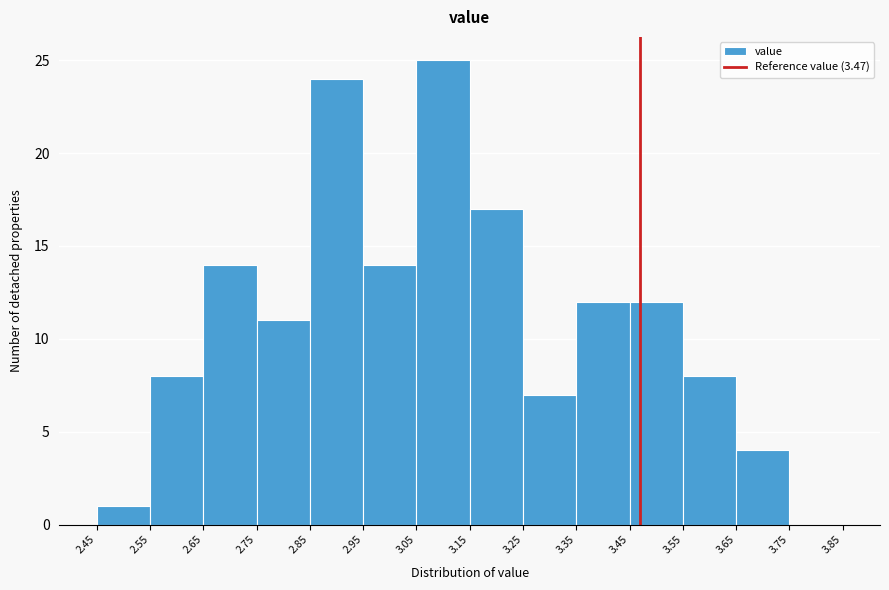

Over which range of the x-axis is the bar tallest?

3.05 to 3.15